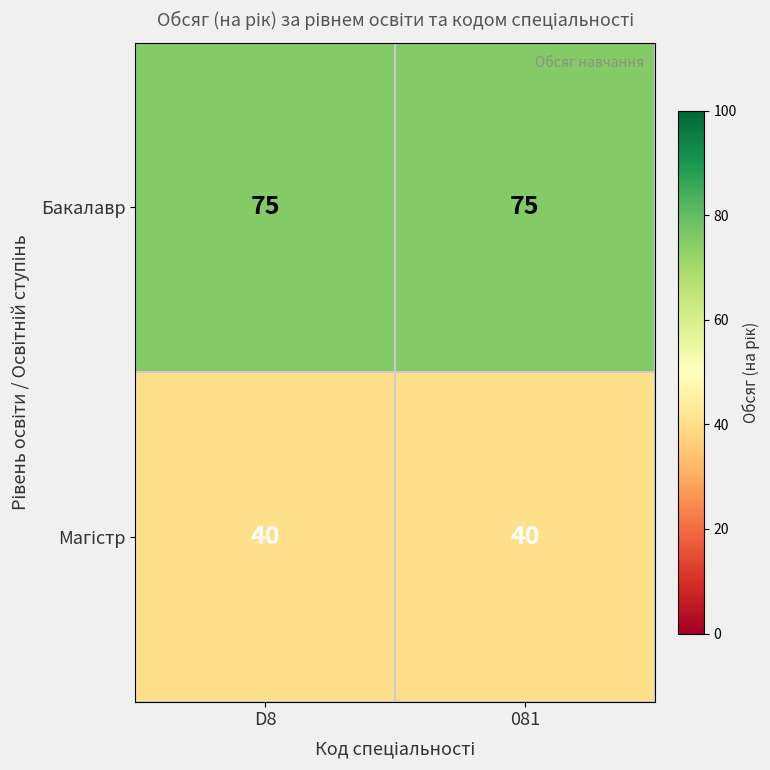

True or false: Бакалавр has a value of 75 at D8.

True